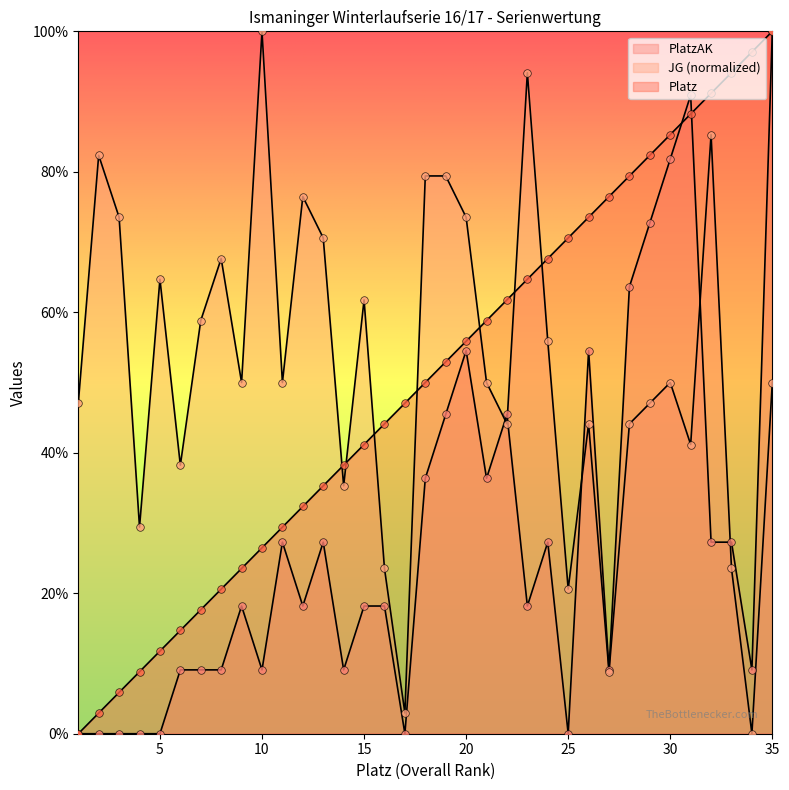

Which series has the largest Y range (max minus min)?

PlatzAK